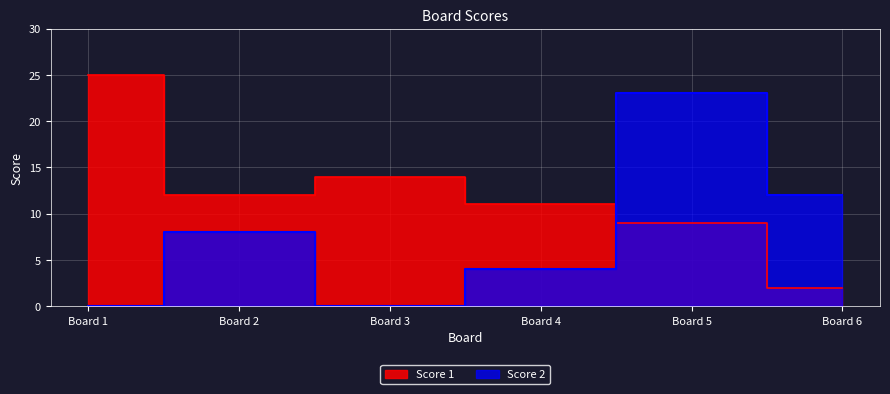

List the series in order of their peak value, highest first.

Score 1, Score 2